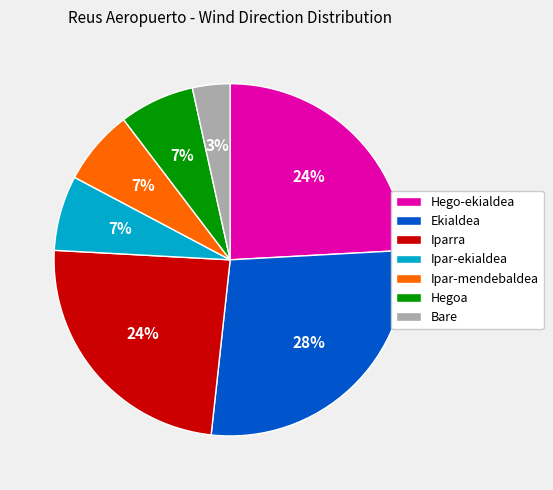

How many segments does this pie chart have?

7